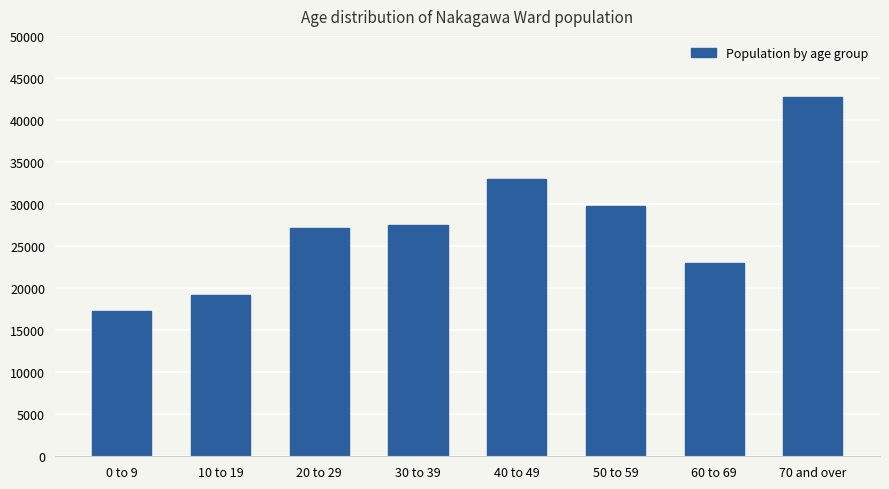

What position from the left is 20 to 29?

3